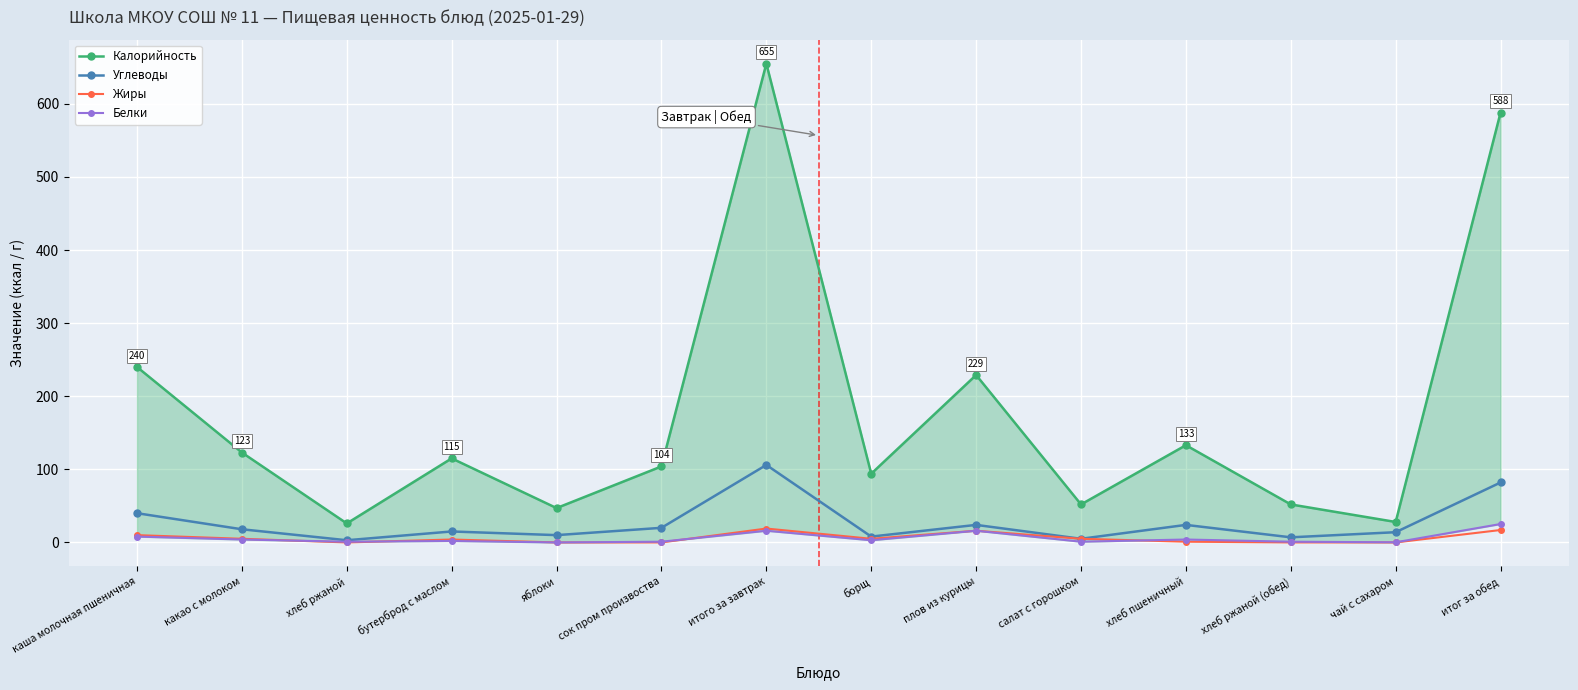

How many data points in Углеводы are above 18?

6